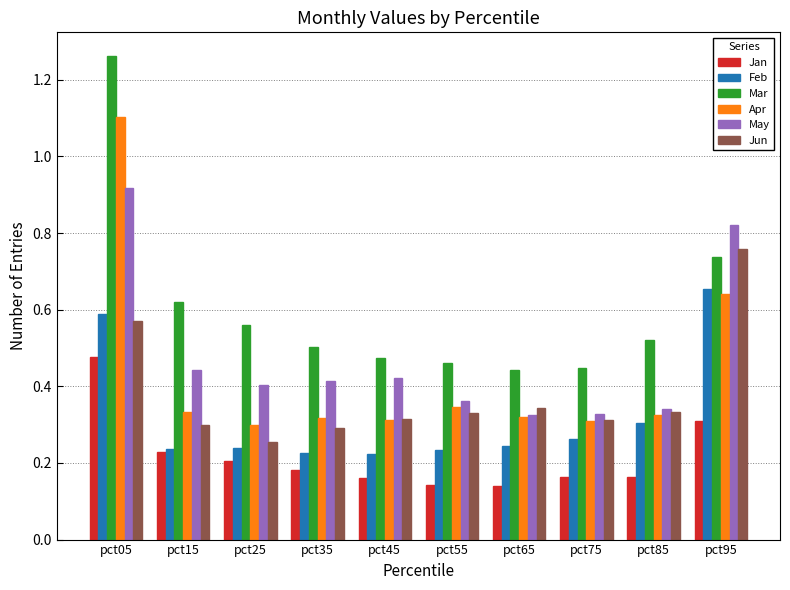

What is the total value across all series at pct65?

1.8